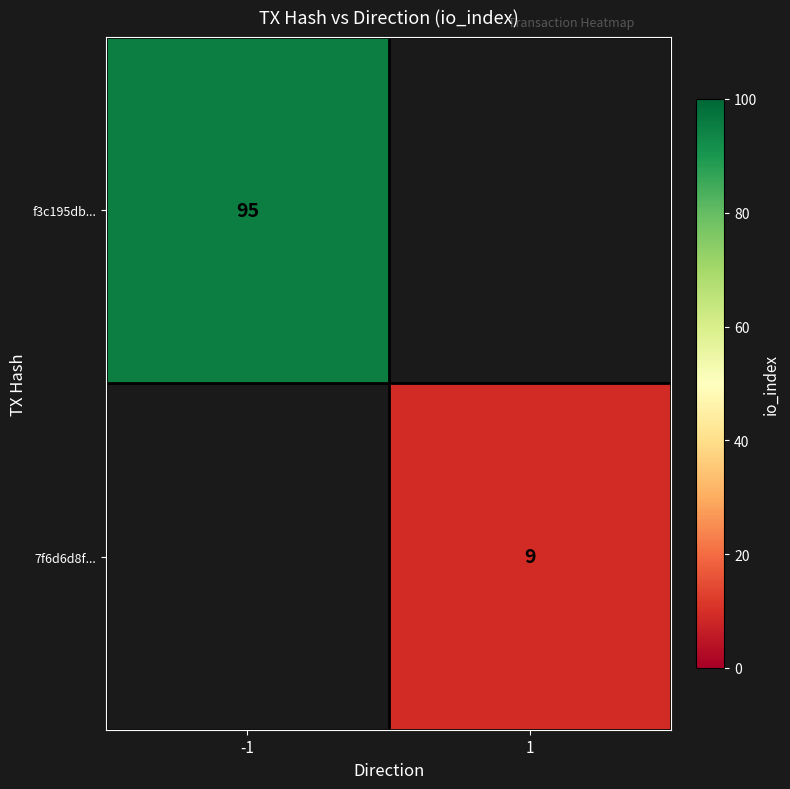

The value of 7f6d6d8f... at 1 is 14. True or false?

False